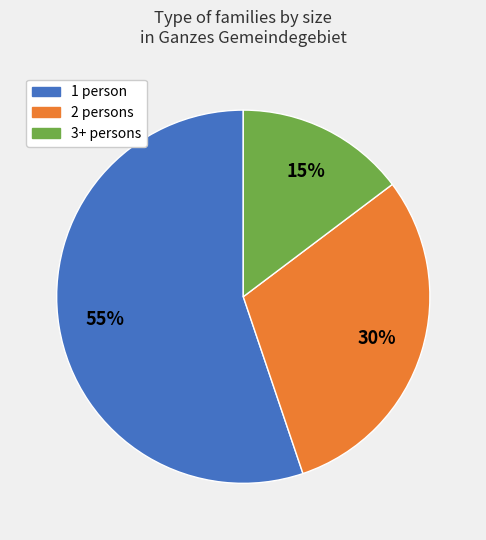

Does any single category account for the majority?

Yes